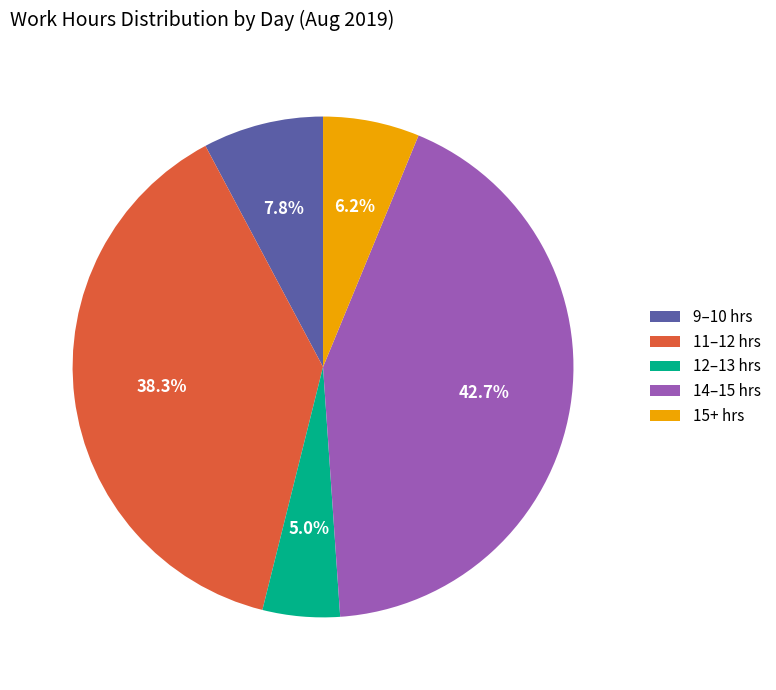

How much of the chart is everything except 9–10 hrs?

92.2%